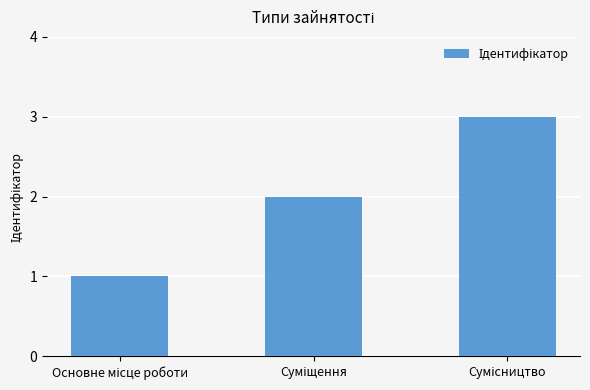

What is the sum of all values?

6